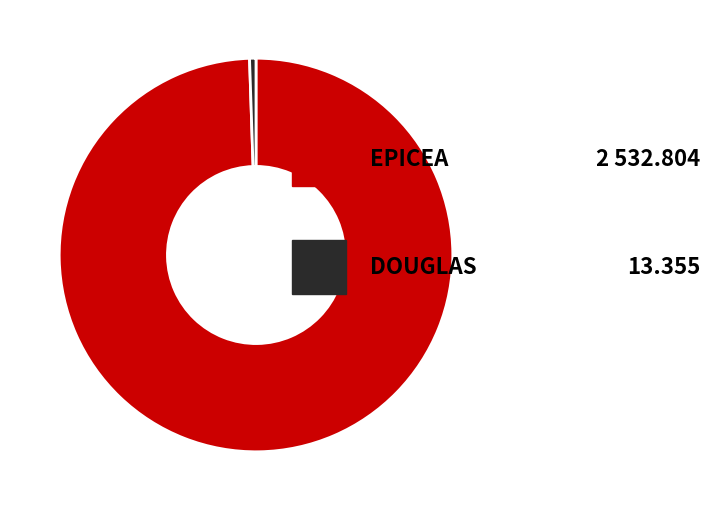

Is there any slice that represents more than half of the pie?

Yes